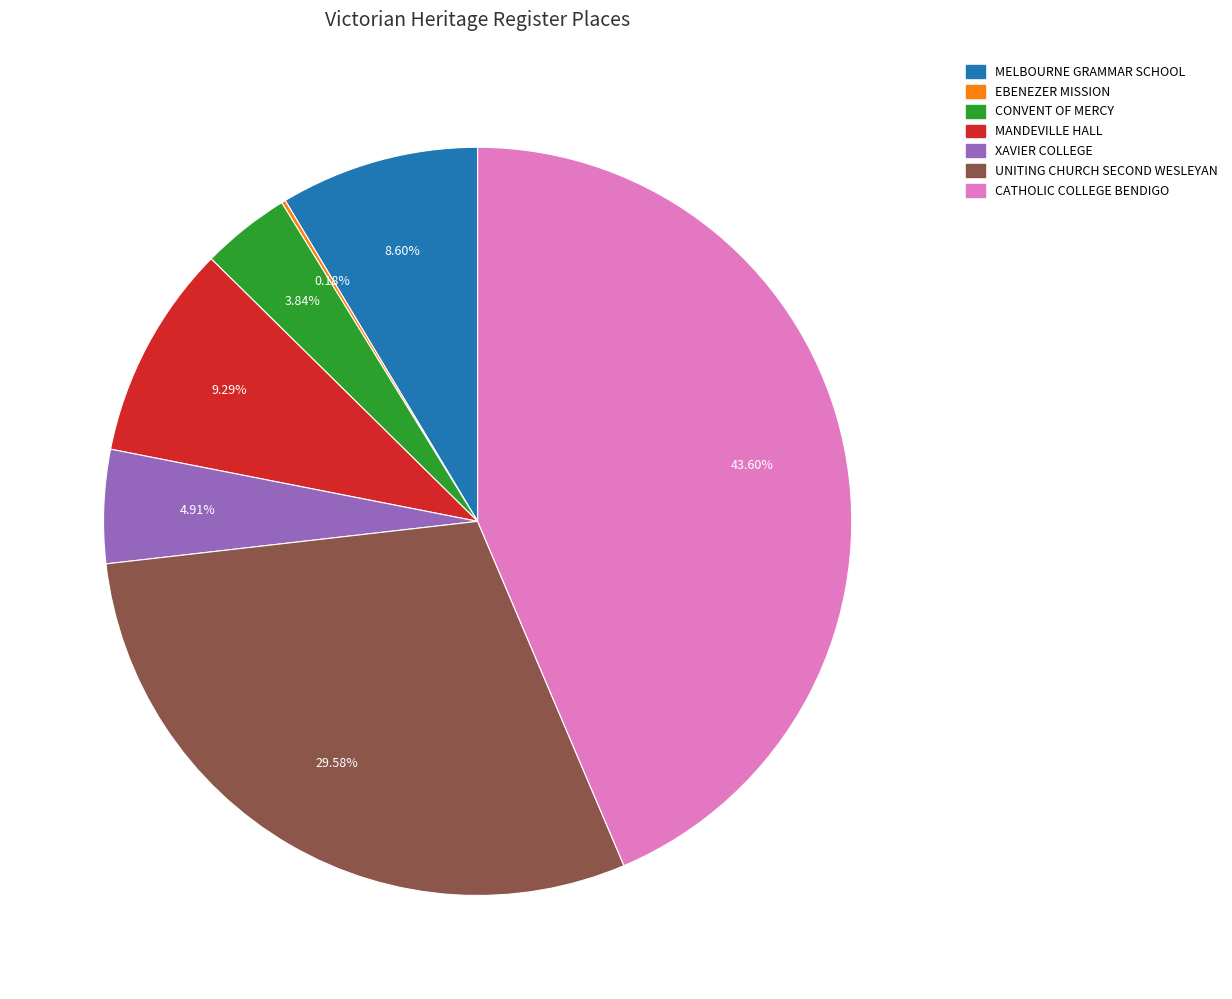

Does any single category account for the majority?

No